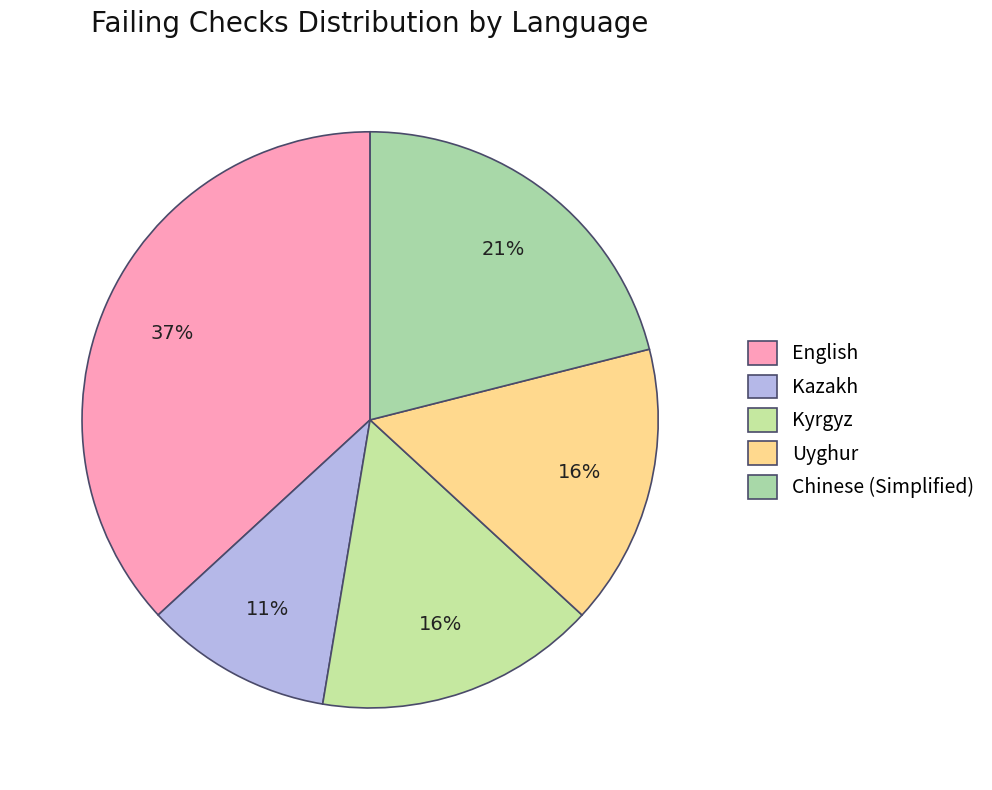

How many segments does this pie chart have?

5